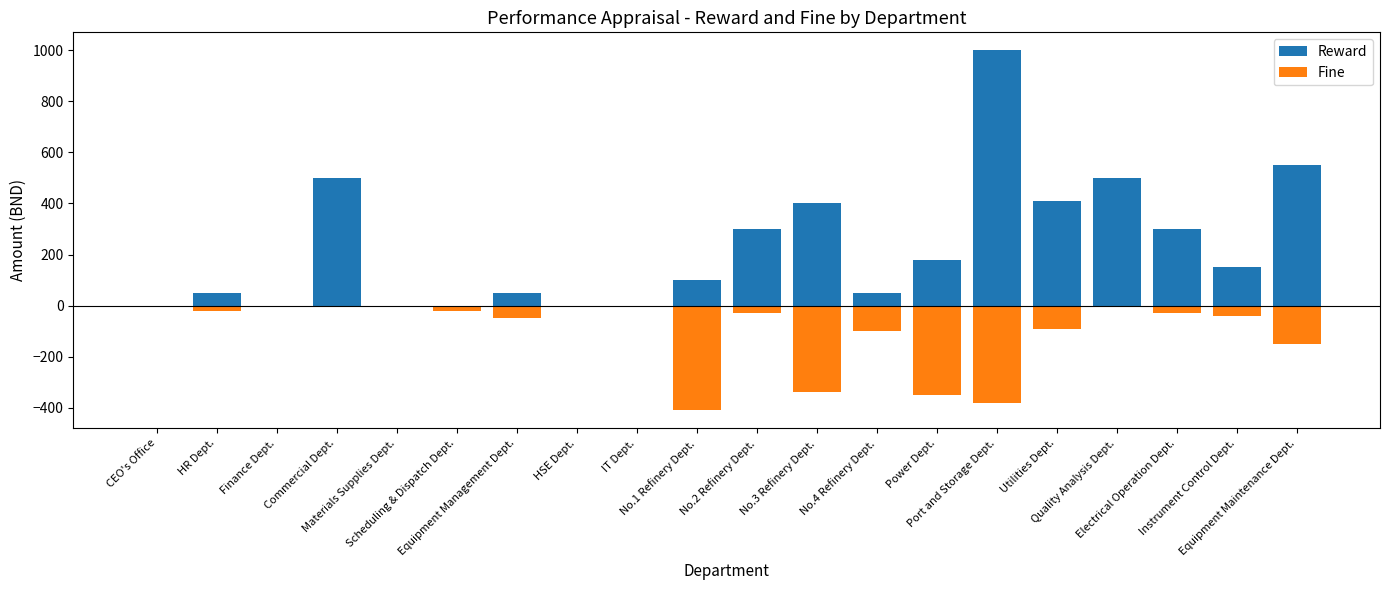

Rank the series by their maximum value, from highest to lowest.

Reward, Fine